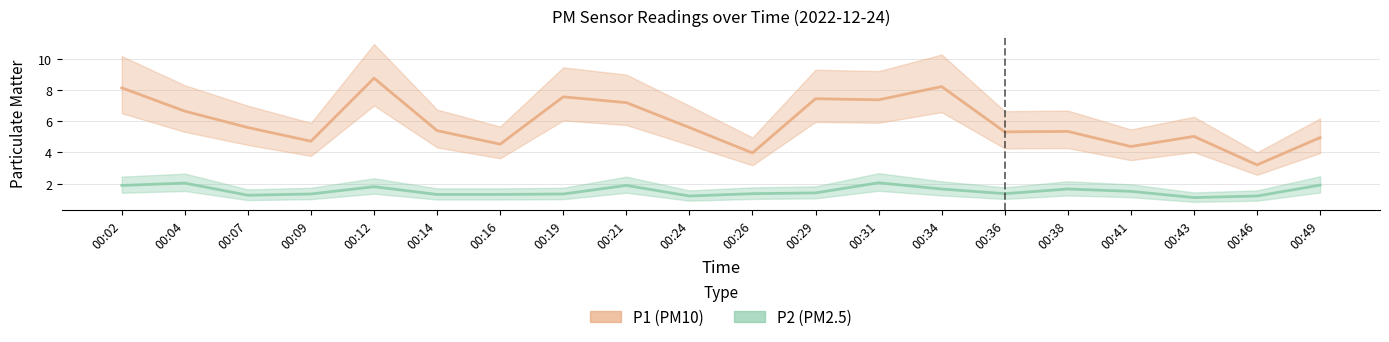

At which label does P1 first exceed 5?

00:02